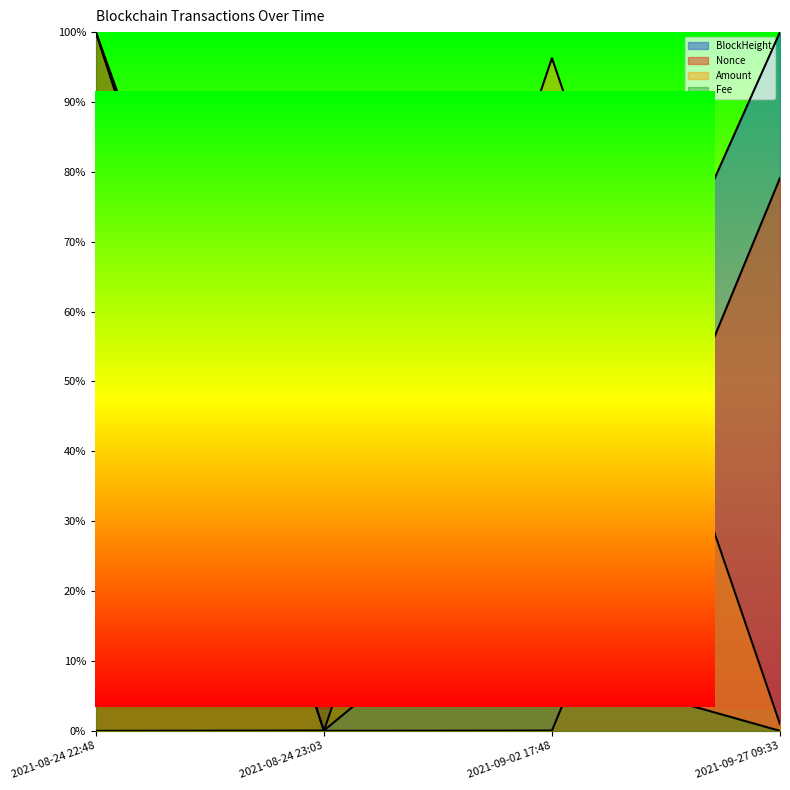

The Fee series shows 0.2 at 2021-09-02 17:48. True or false?

False